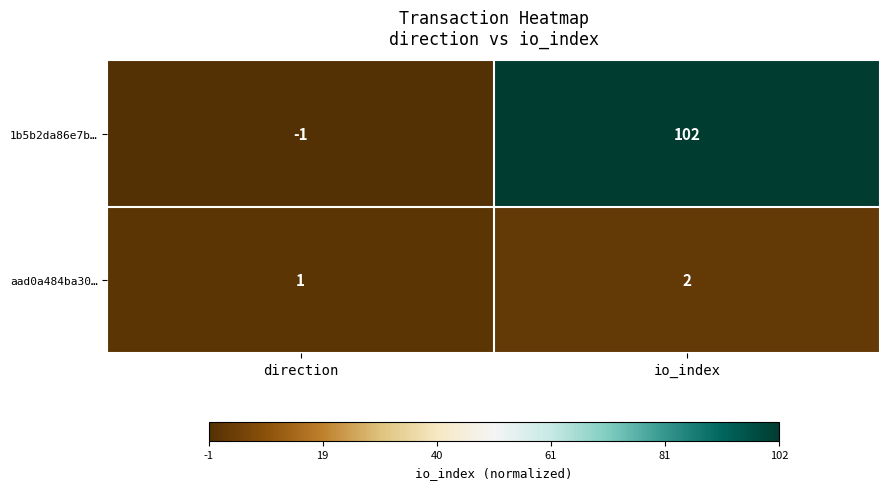

Reading right to left, extract all data points from this chart.

1b5b2da86e7b…: io_index=102	direction=-1
aad0a484ba30…: io_index=2	direction=1